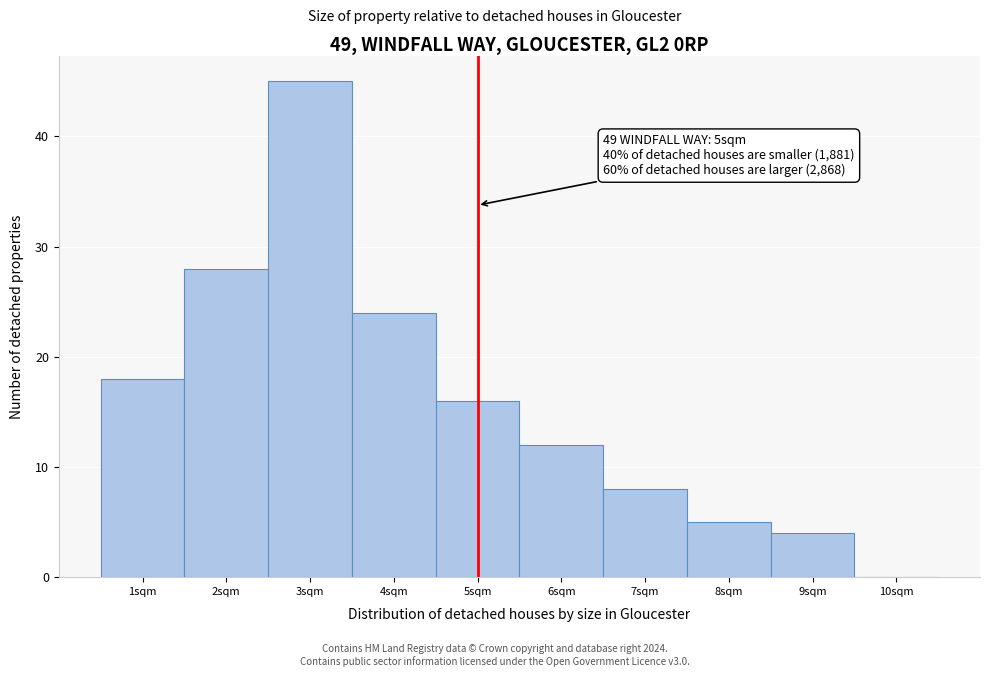

Which range on the x-axis has the tallest bar?

2.5 to 3.5